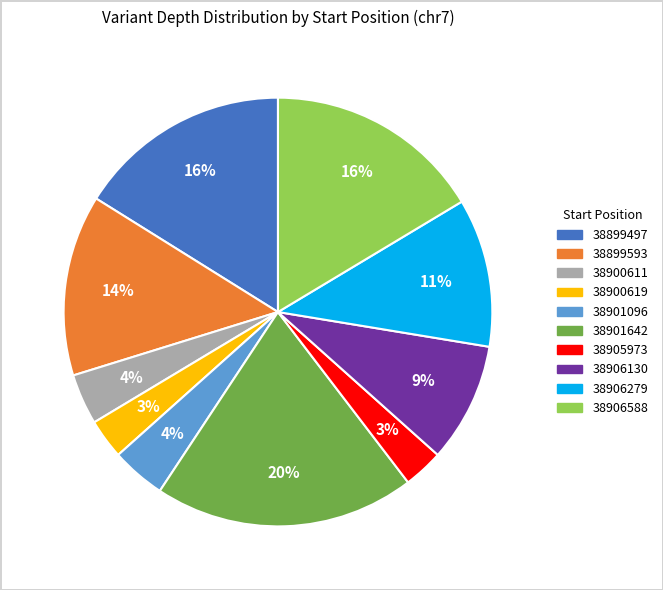

How many slices are in this pie chart?

10